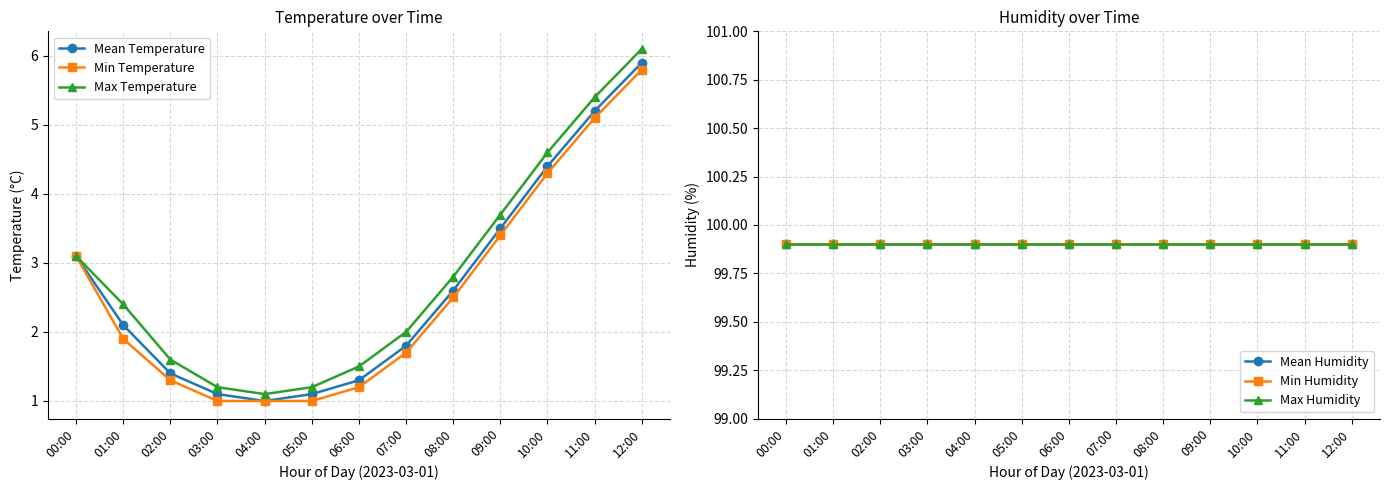

At which label does Mean Temperature first exceed 2?

00:00